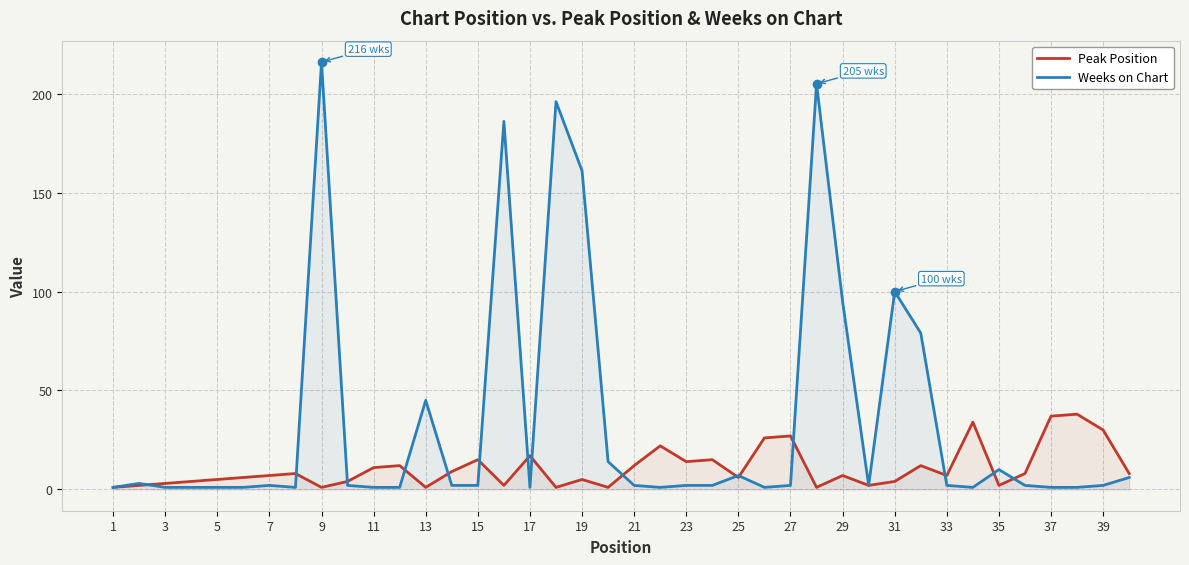

Rank the series by their average value, from lowest to highest.

Peak Position, Weeks on Chart